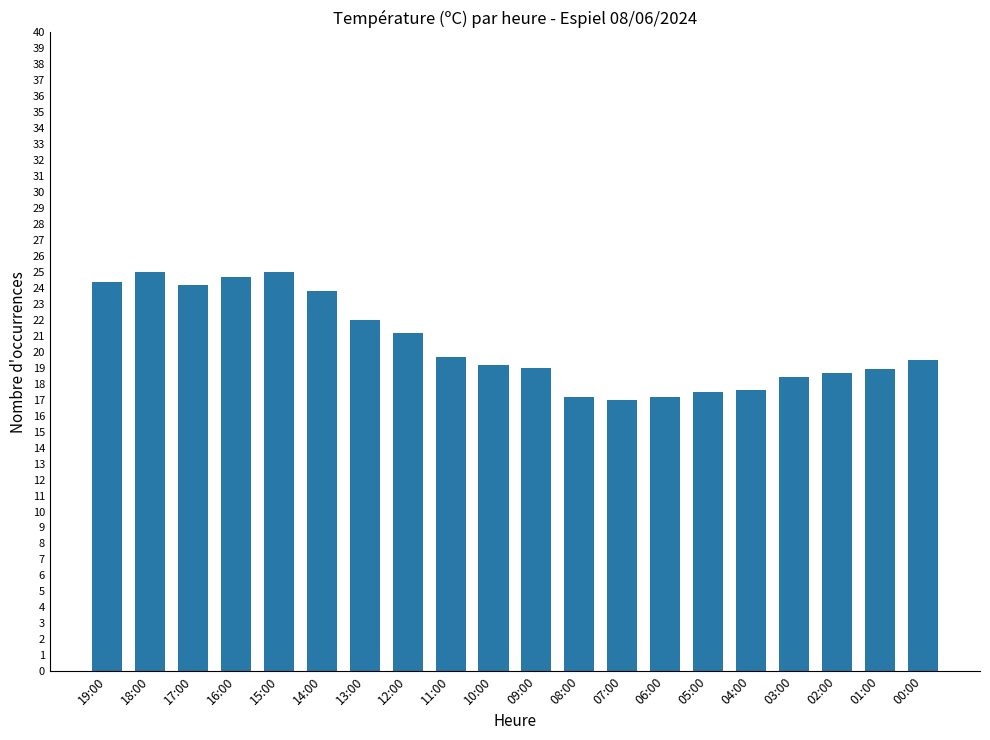

What is the sum of all values?

410.2